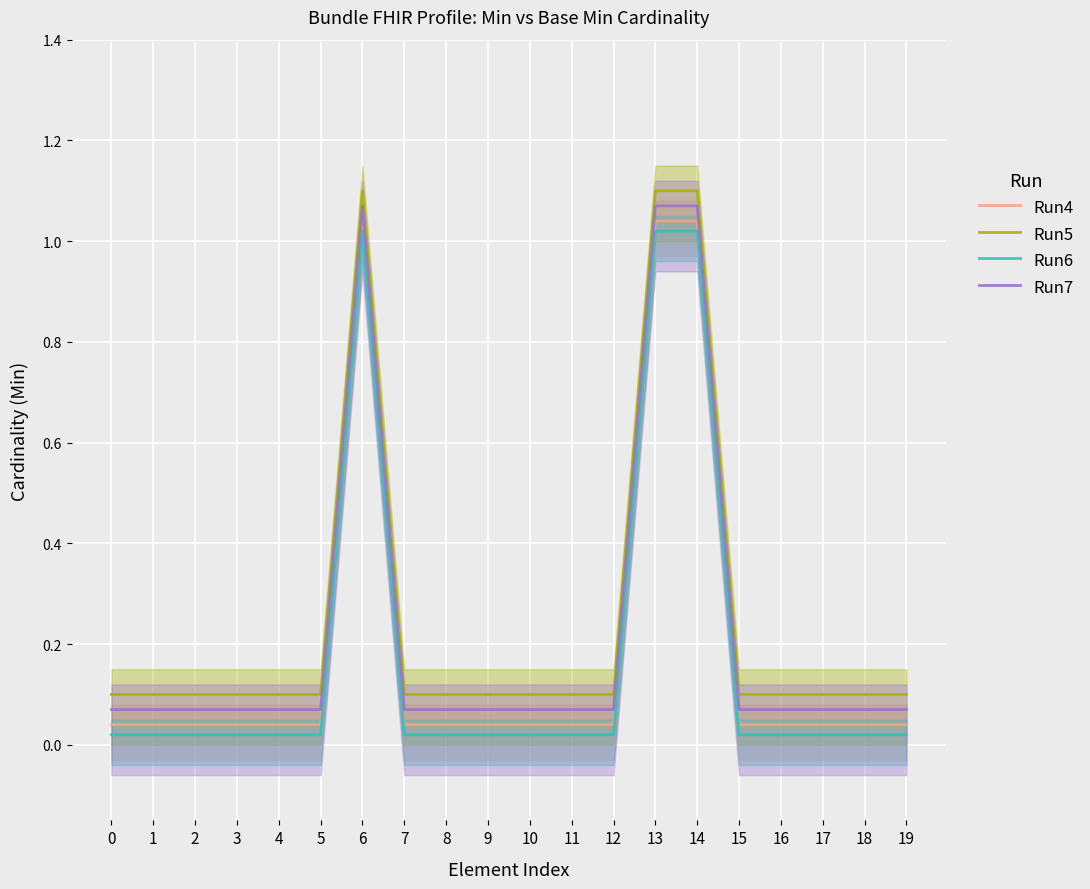

List the series in order of their overall mean, highest first.

Run5, Run7, Run4, Run6